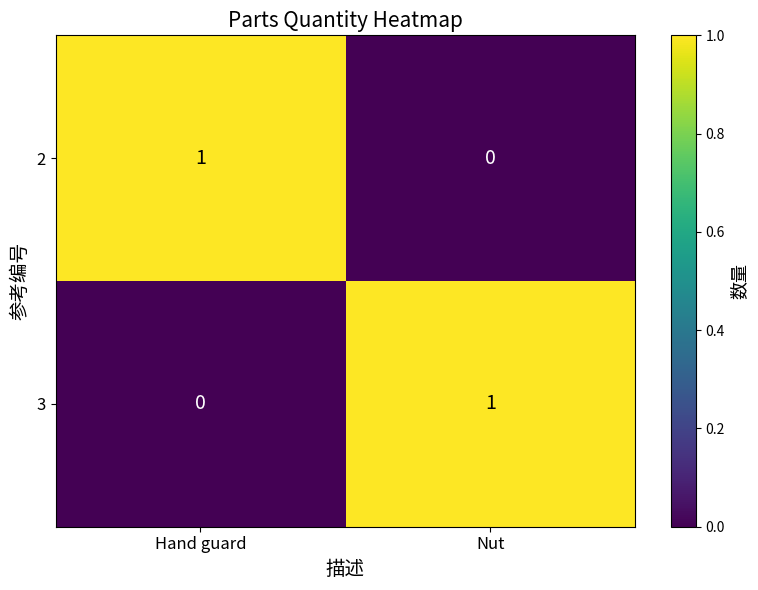

Where is 3 nearest to the value 0?

Hand guard